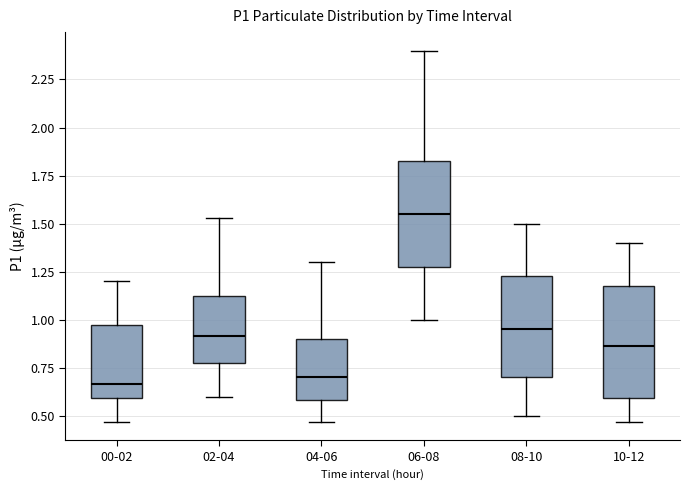

Reading left to right, transcribe this box plot: for each box, give where its median line is, the range the box spans, and where its two whiskers end, as read against the y-axis. The values are not printed on the chart, so give them approximately, as read against the axis.

00-02: median 0.65, box 0.60 to 0.95, whiskers 0.45 to 1.20
02-04: median 0.90, box 0.80 to 1.15, whiskers 0.60 to 1.55
04-06: median 0.70, box 0.60 to 0.90, whiskers 0.45 to 1.30
06-08: median 1.55, box 1.30 to 1.85, whiskers 1.00 to 2.40
08-10: median 0.95, box 0.70 to 1.25, whiskers 0.50 to 1.50
10-12: median 0.85, box 0.60 to 1.20, whiskers 0.45 to 1.40